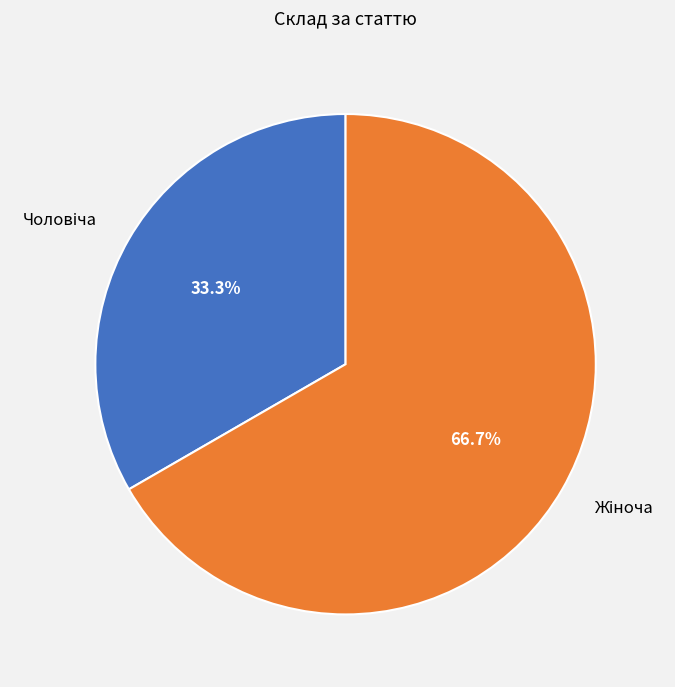

Does any single category account for the majority?

Yes